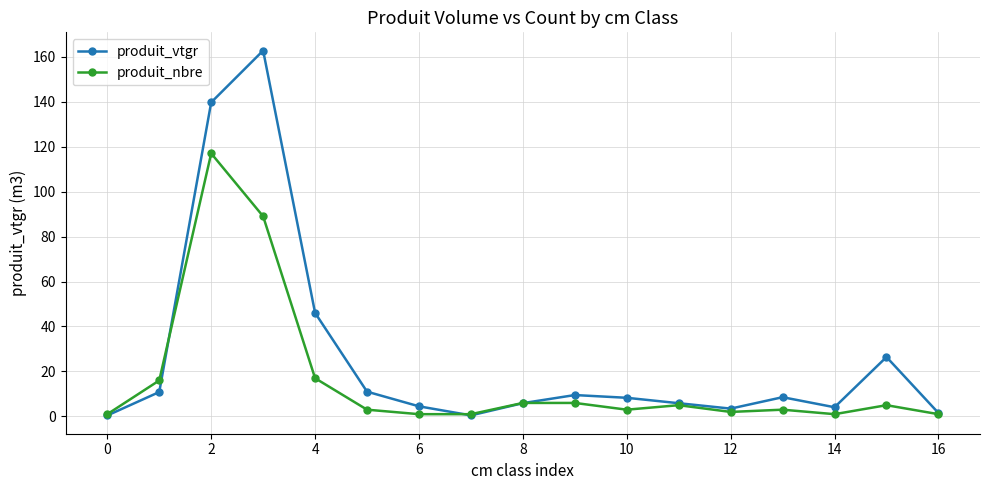

List the series in order of their peak value, lowest first.

produit_nbre, produit_vtgr